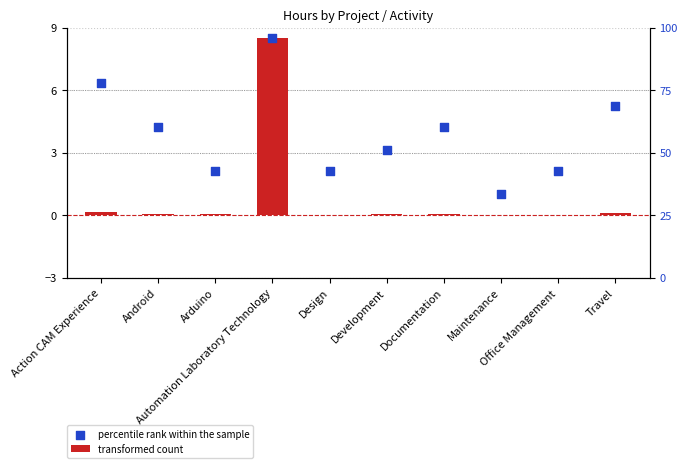

What is the total value across all series at Office Management?

2.2